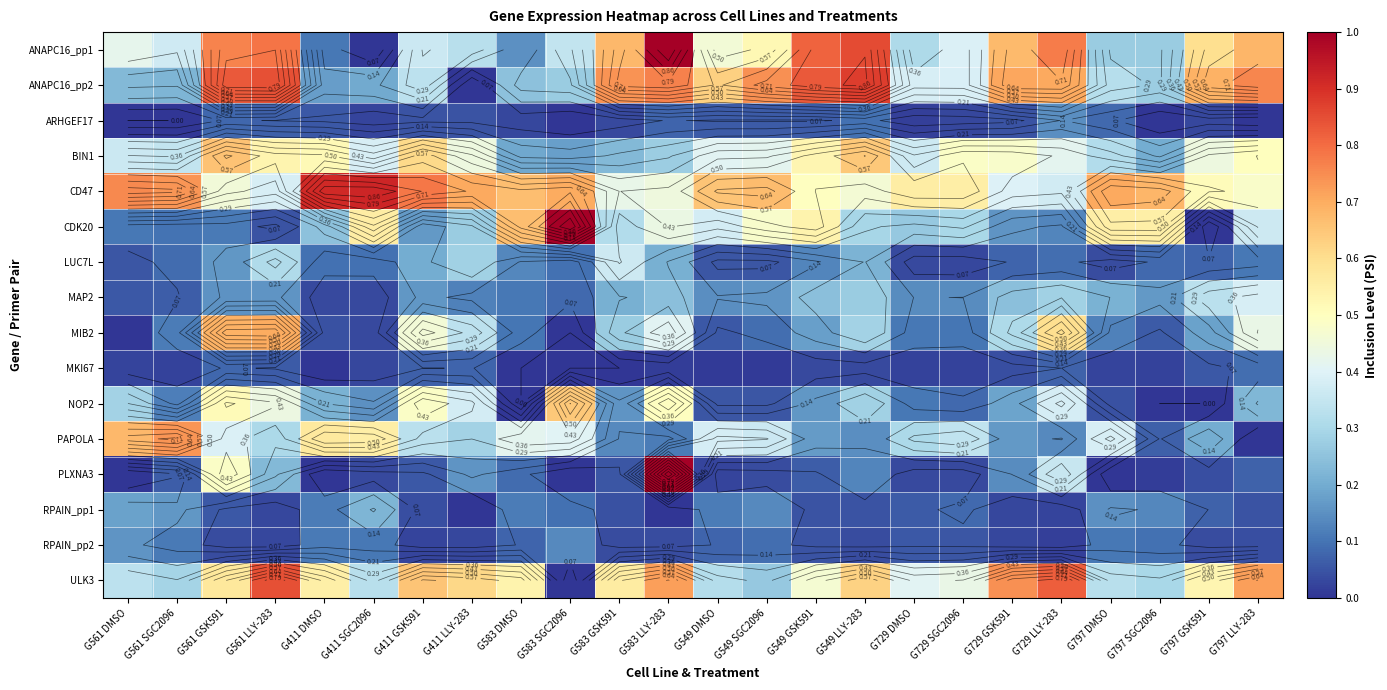

List the series in order of their peak value, highest first.

ANAPC16_pp1, CDK20, PLXNA3, CD47, ANAPC16_pp2, ULK3, PAPOLA, MIB2, BIN1, NOP2, MAP2, LUC7L, RPAIN_pp1, RPAIN_pp2, ARHGEF17, MKI67